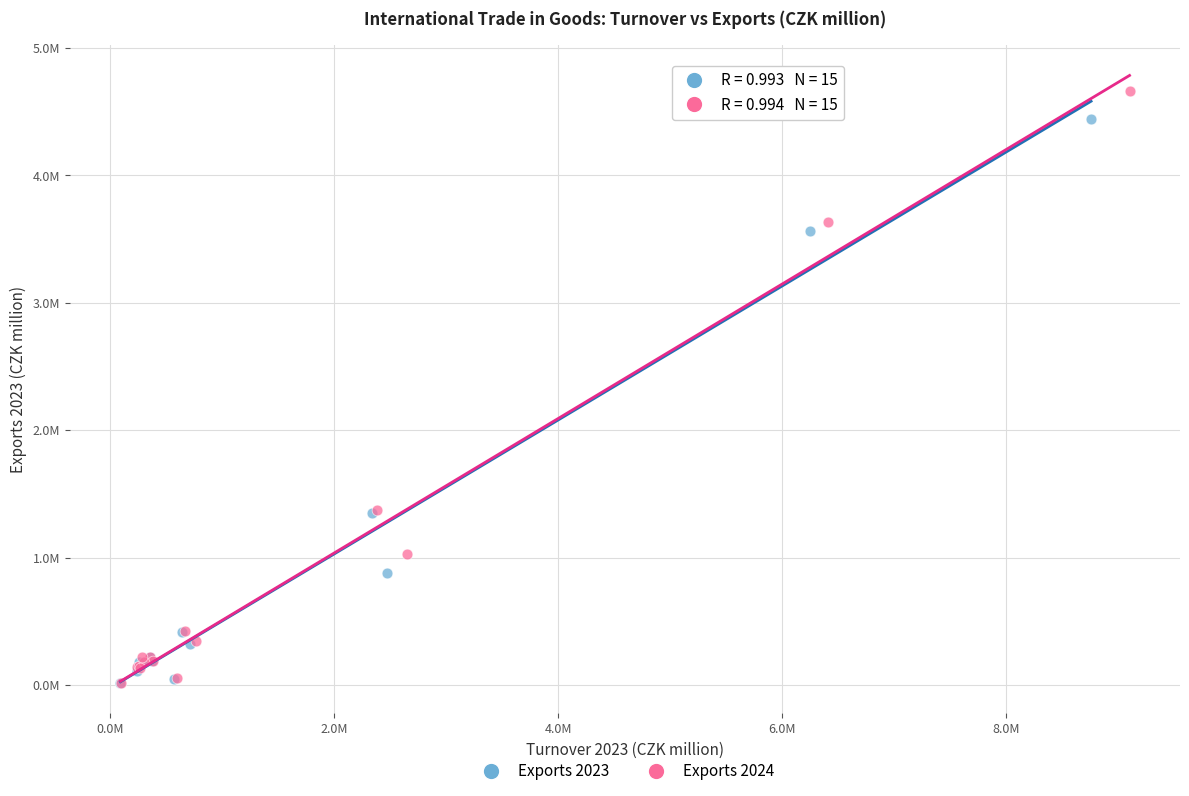

What are all the series names shown in the legend?

Exports 2023, Exports 2024